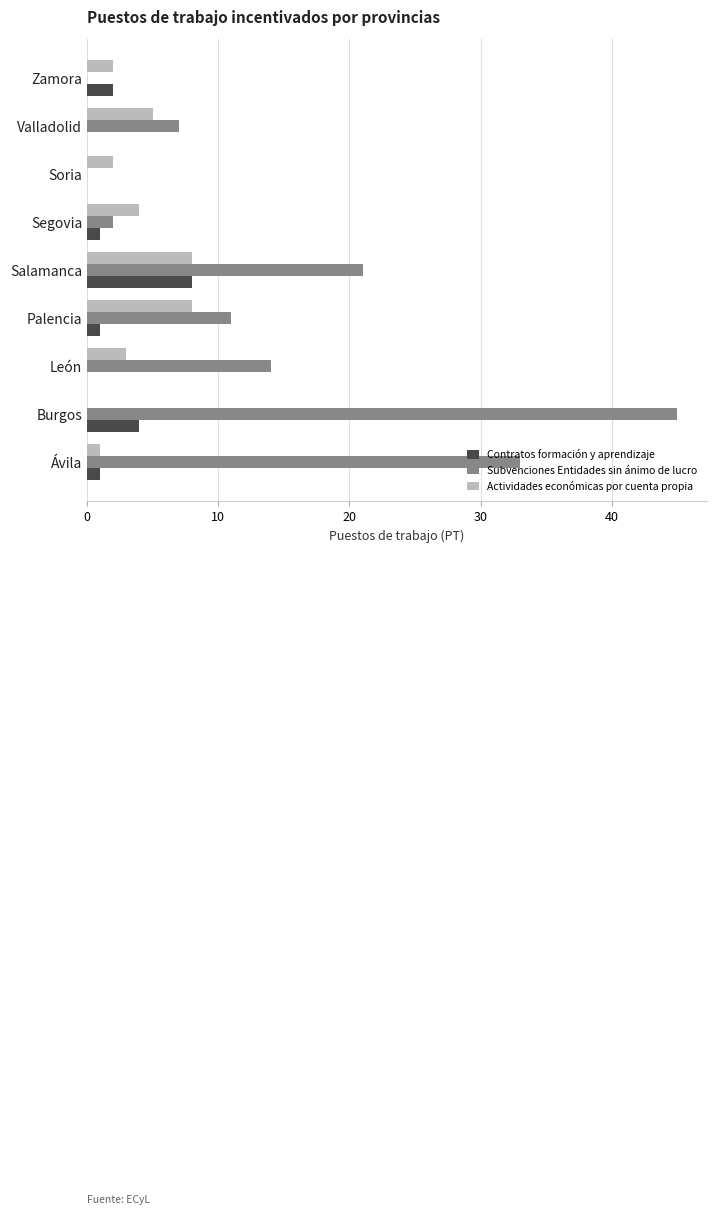

The value of Contratos formación y aprendizaje at Segovia is 1. True or false?

True